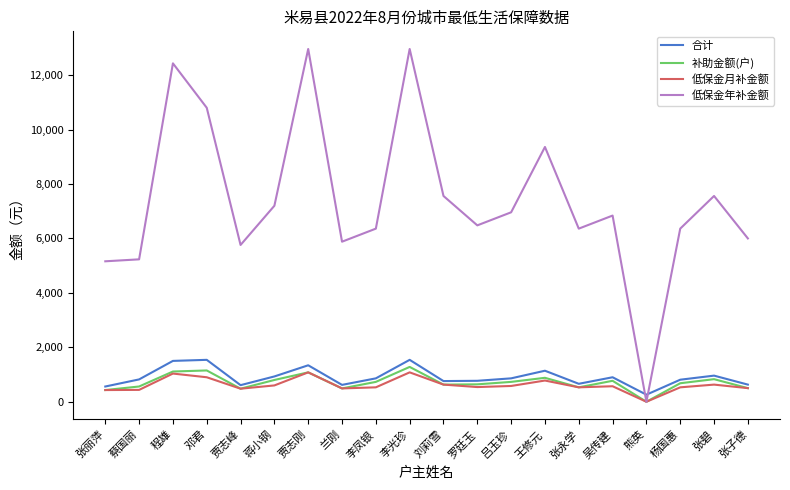

What is the greatest value displayed?

12960